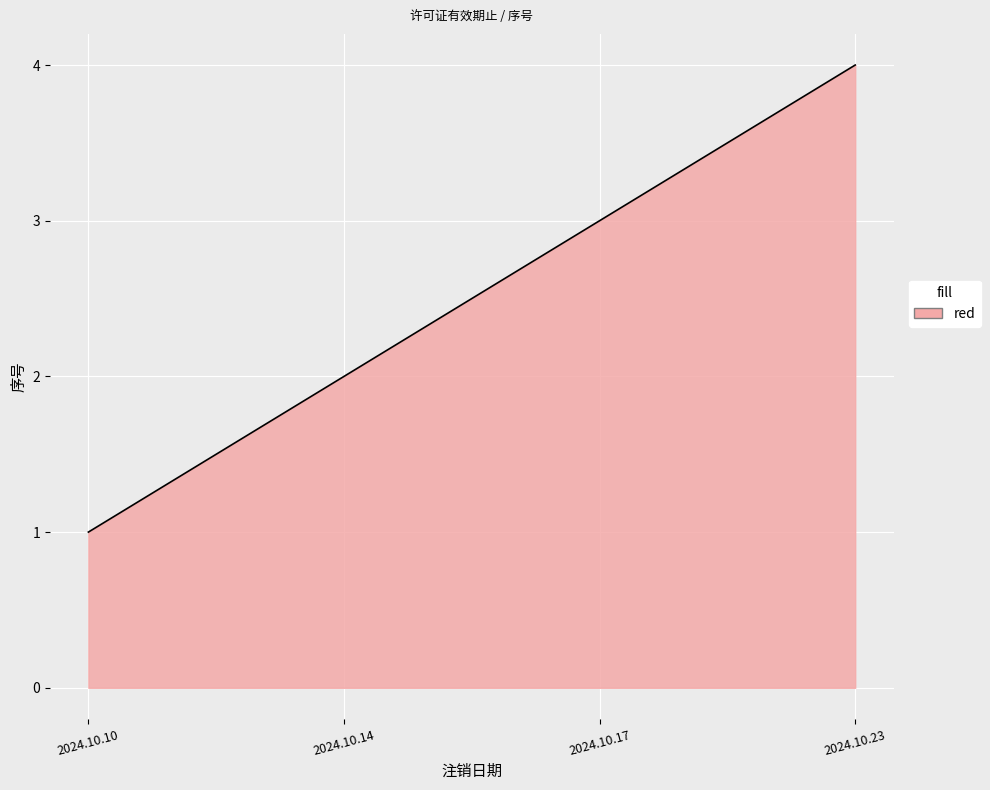

How many lines are shown in the chart?

1